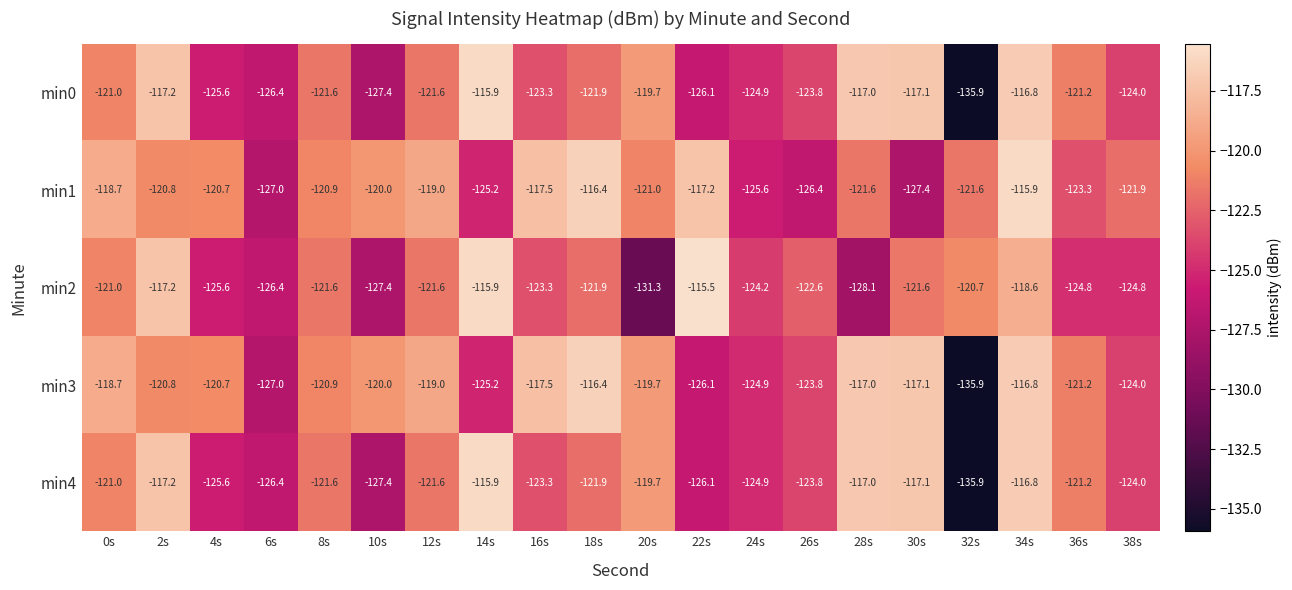

At which category is the sum across all series the highest?

34s